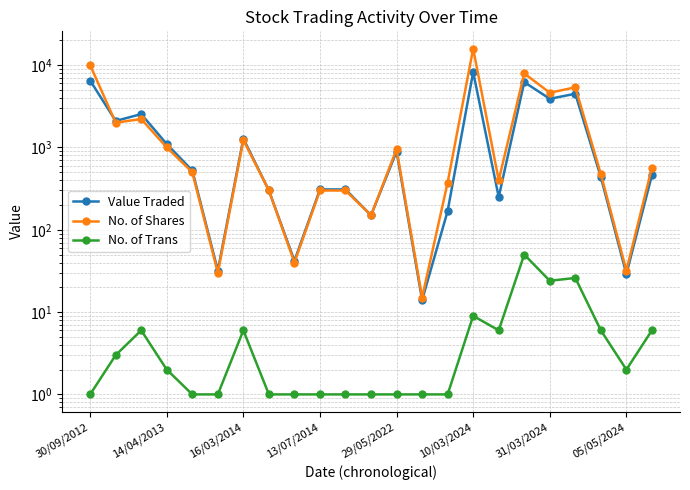

What is the label of the 6th point from the right?

17